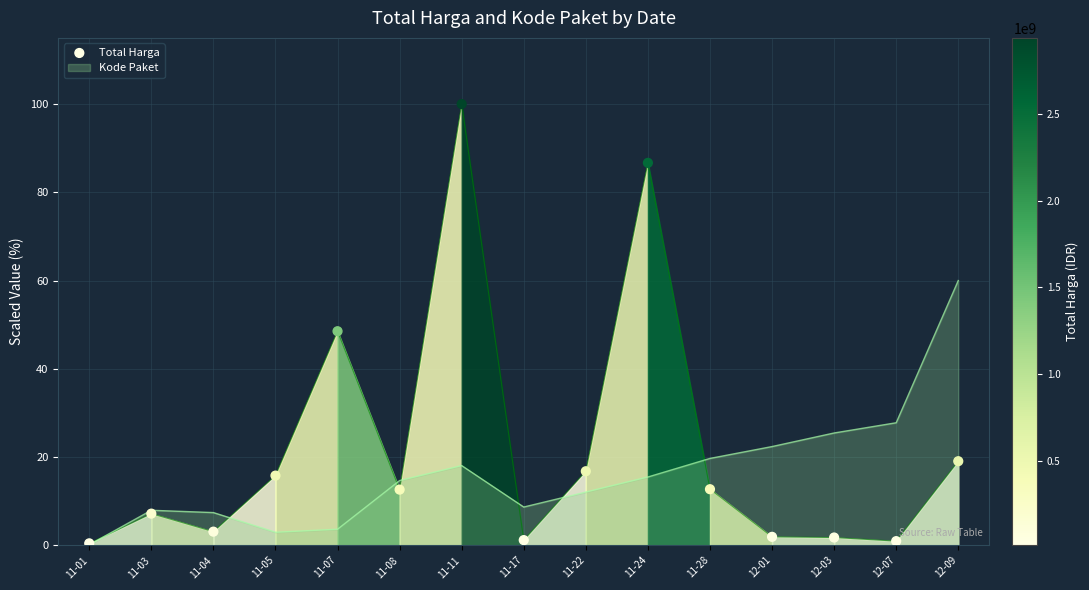

Approximately how many times larger is the value at 11-11 compared to 11-28?

7.9